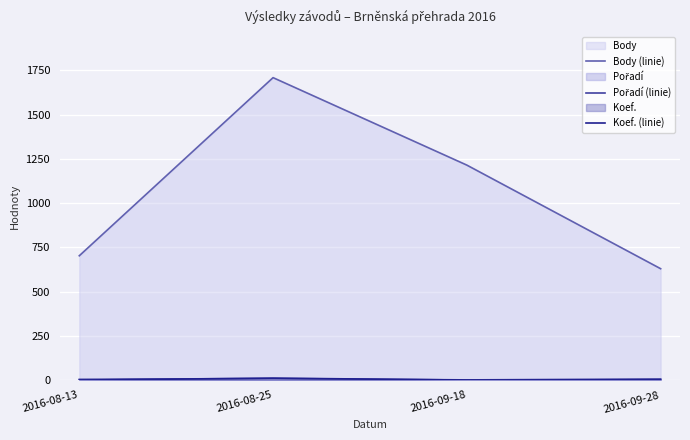

At 2016-09-18, list the series in order from largest to smallest.

Body (linie), Pořadí (linie), Koef. (linie)